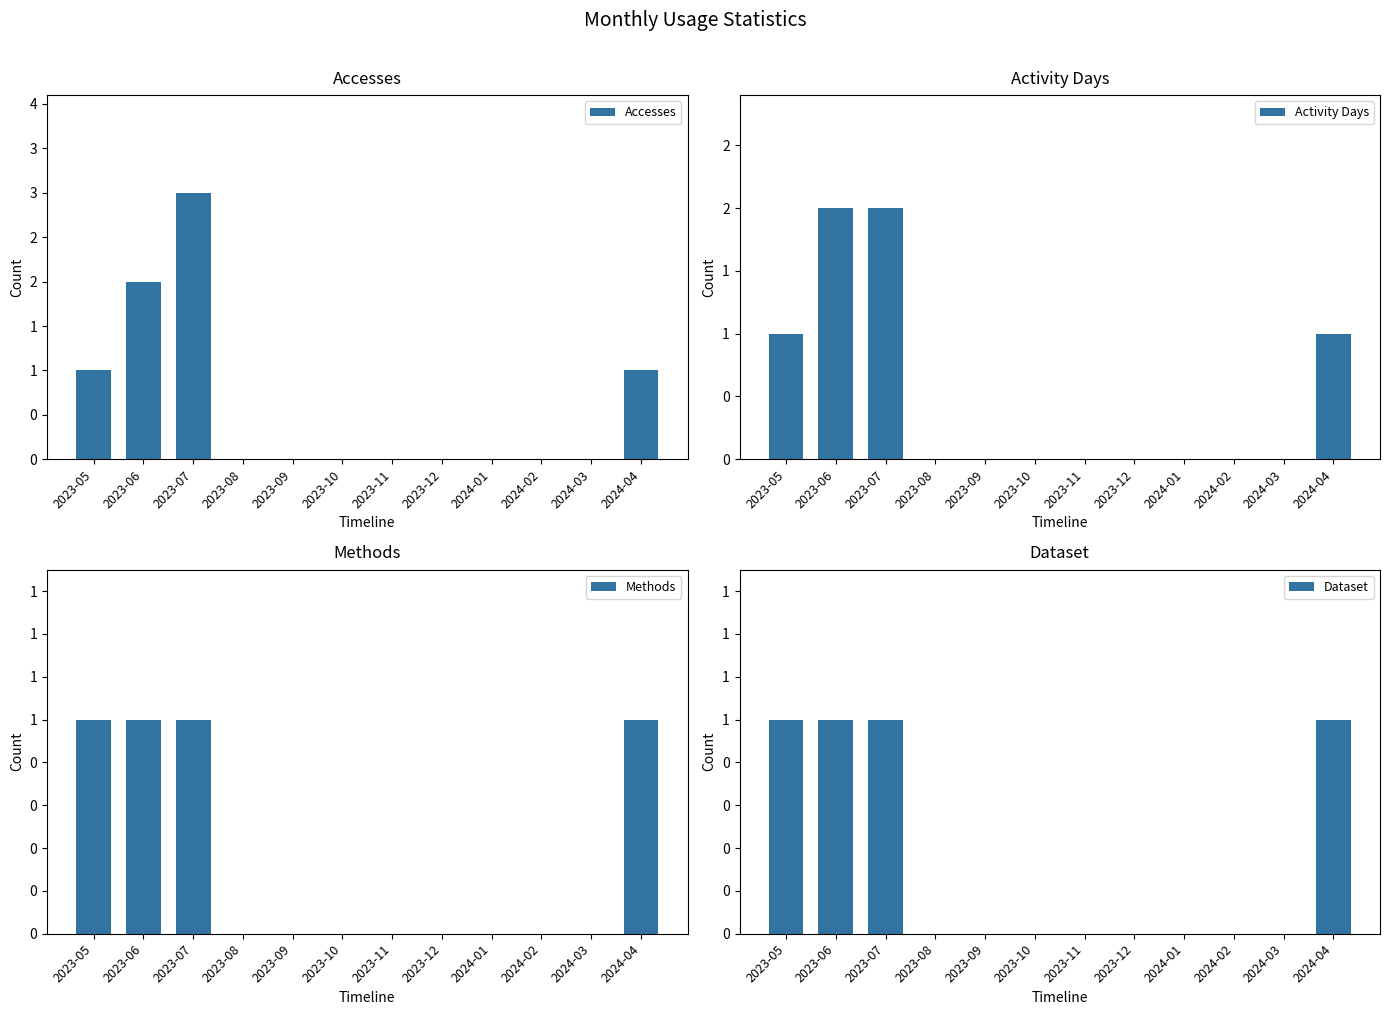

The Methods series shows 0 at 2023-08. True or false?

True